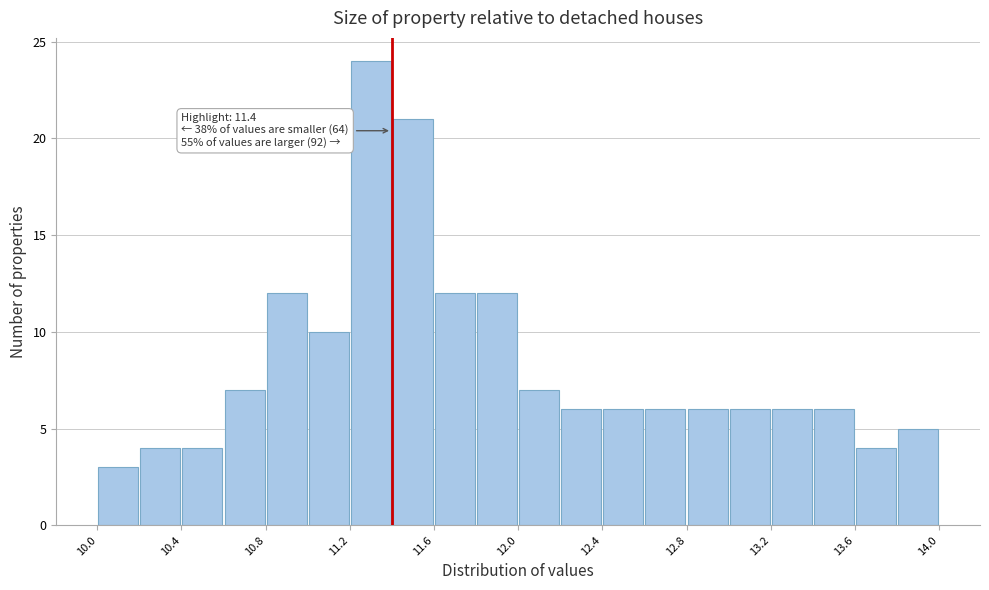

Which range on the x-axis has the tallest bar?

11.2 to 11.4